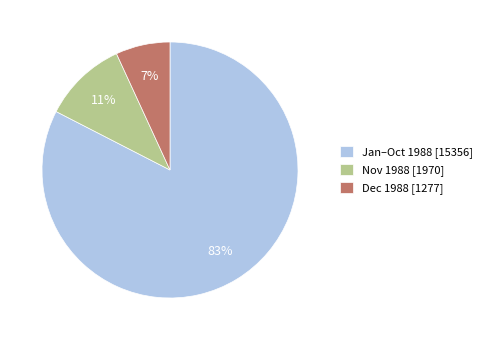

Is there a majority slice in this chart?

Yes